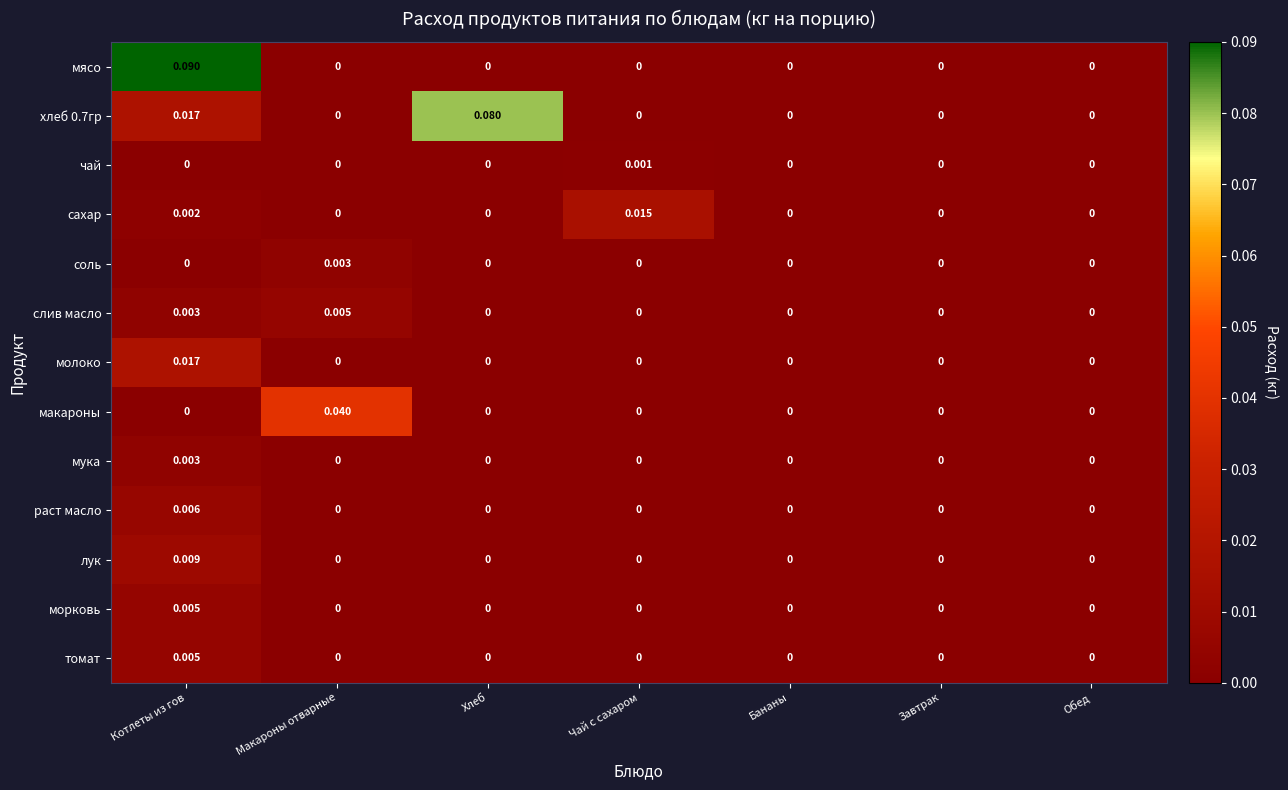

At which category is the sum across all series the highest?

Котлеты из гов